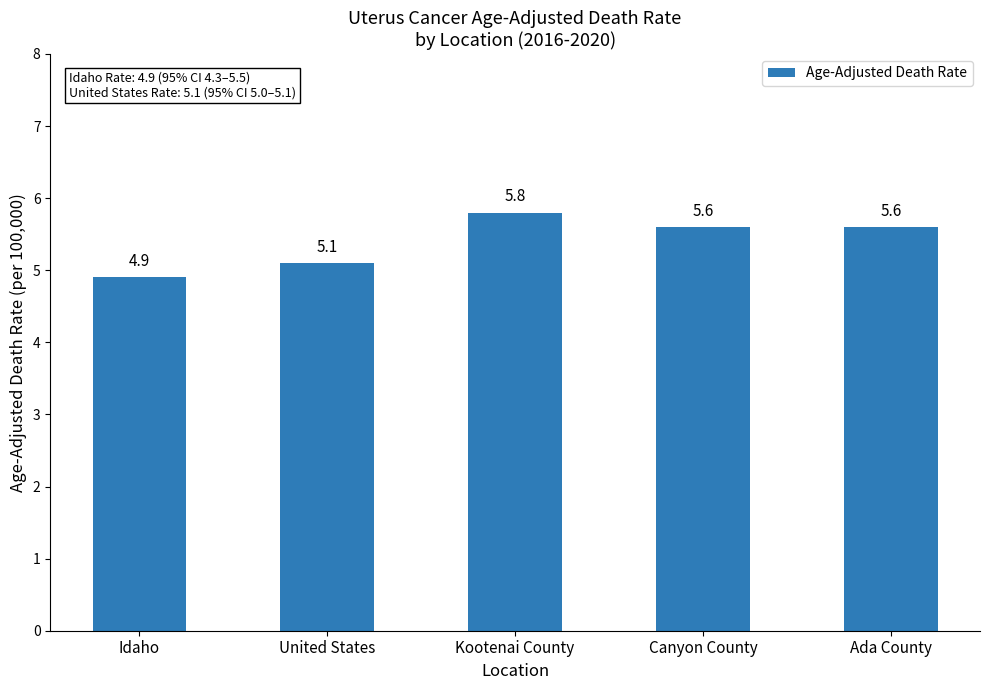

The chart shows a value of 4.9 at Idaho. True or false?

True